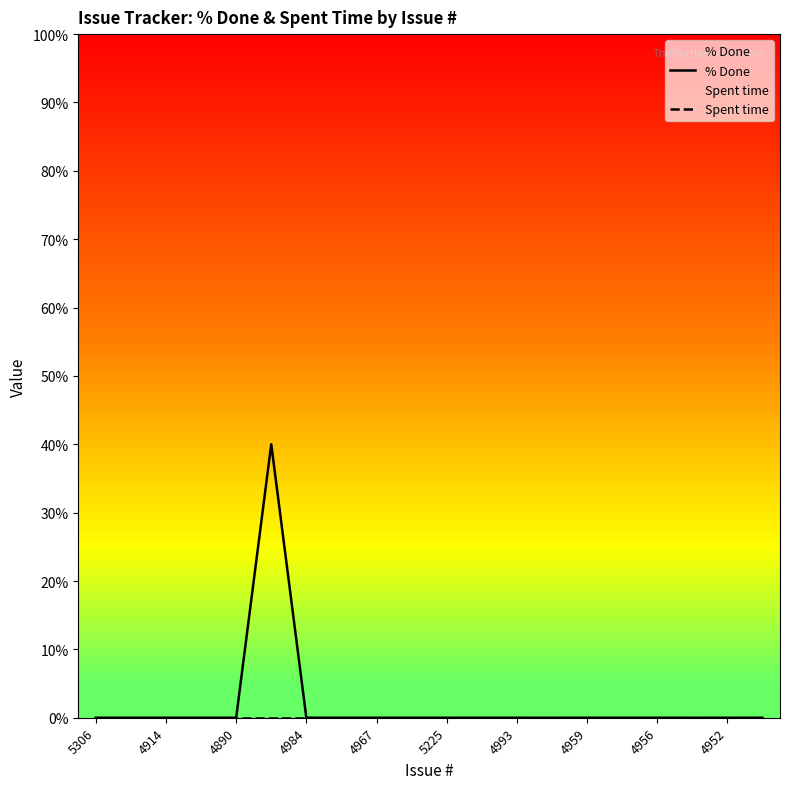

Which series has the widest spread of values?

% Done